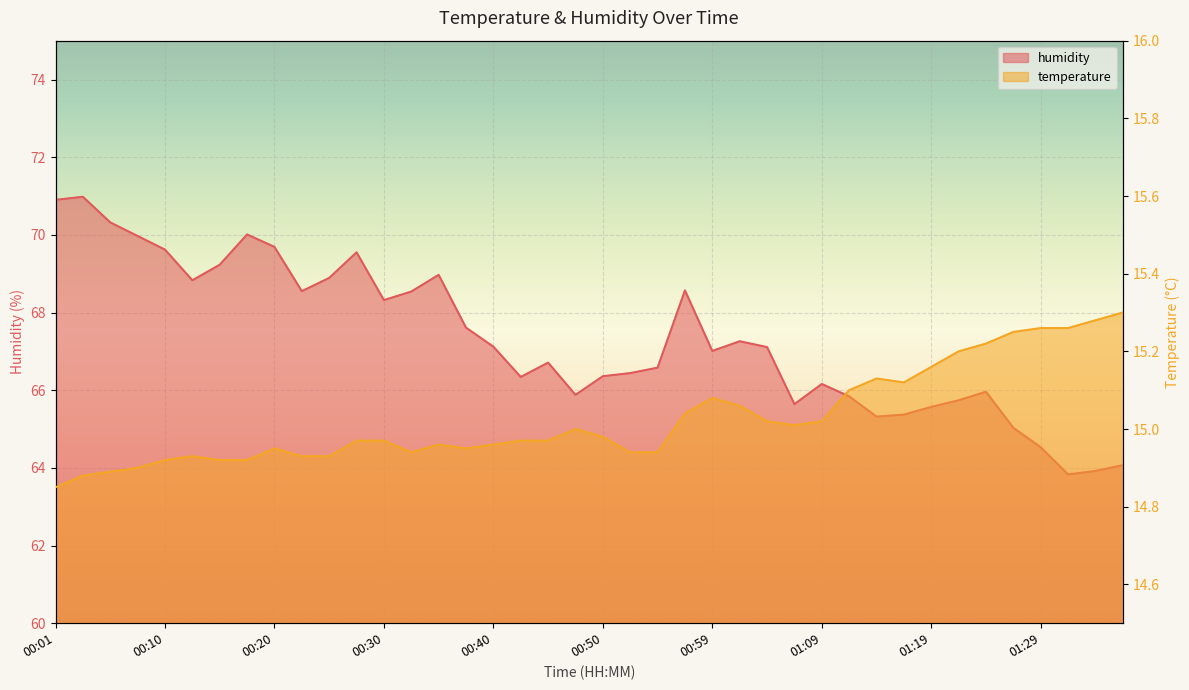

What is the maximum value for temperature?

15.3